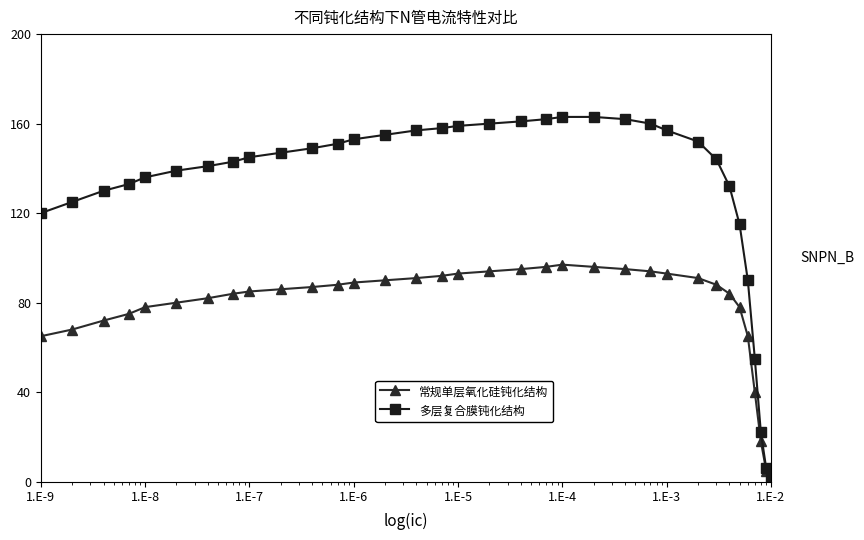

At how many categories does at least one series exceed 112?

29